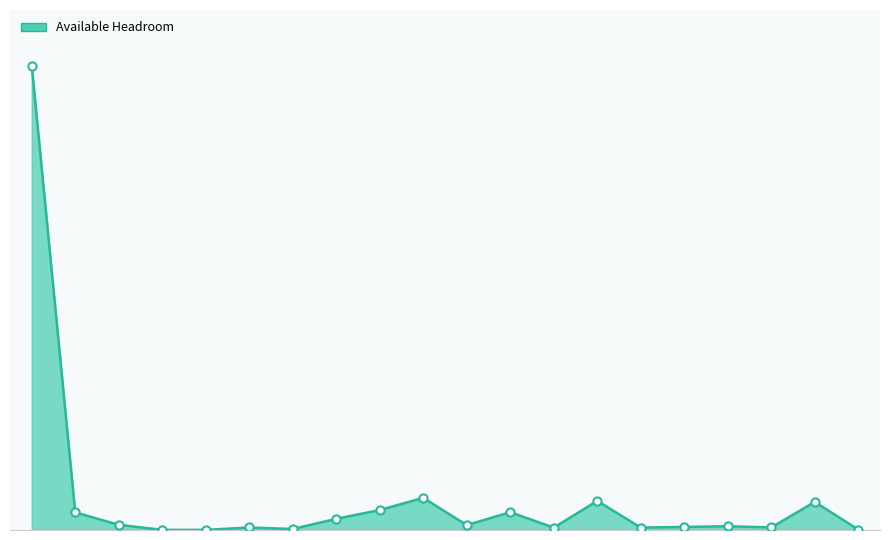

Does the chart have visible grid lines?

No